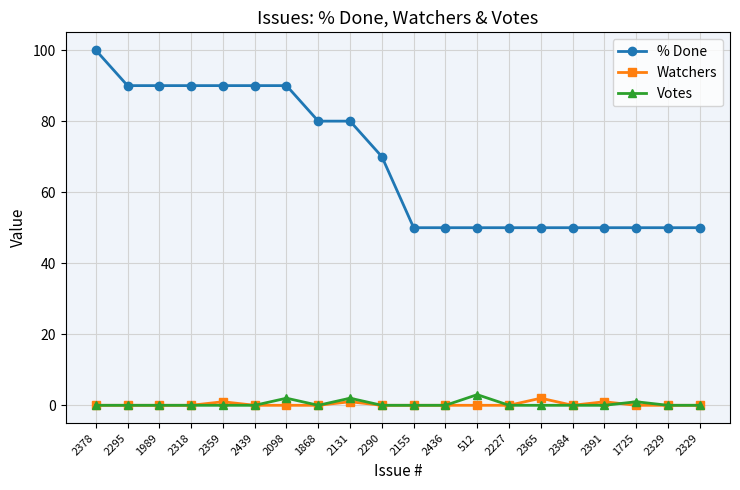

What is the difference between the highest and lowest values at 2290?

70